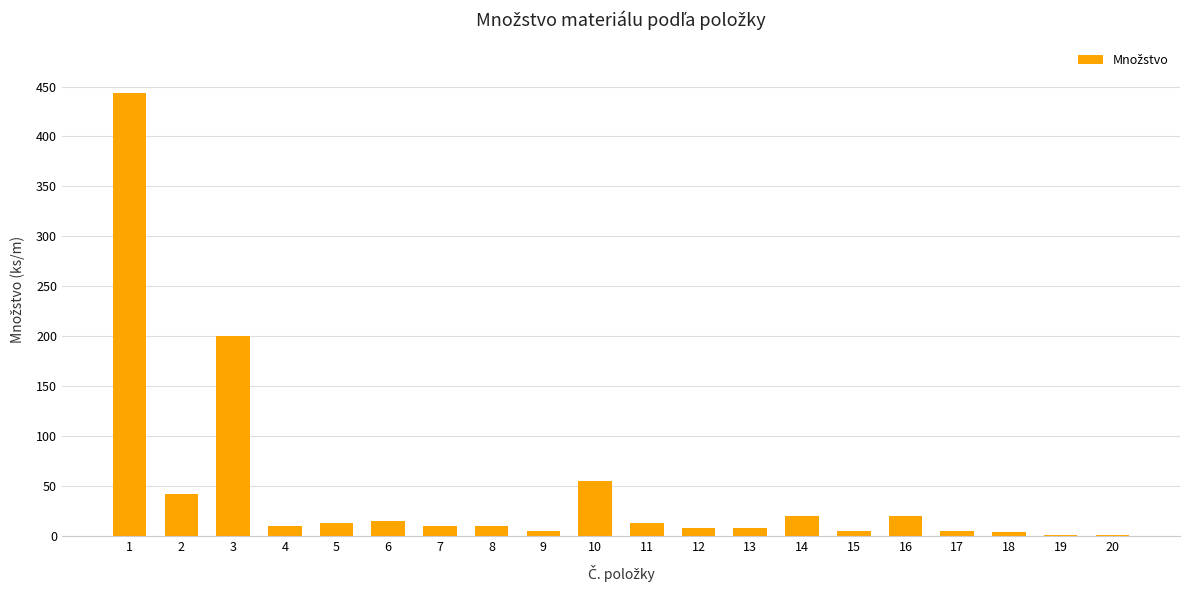

What is the sum of all values?

889